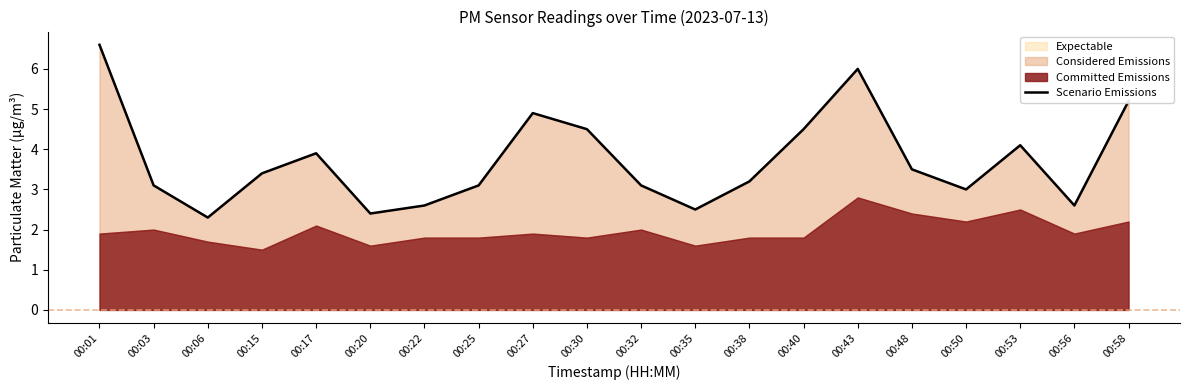

Which has a higher value, 00:30 or 00:15?

00:30